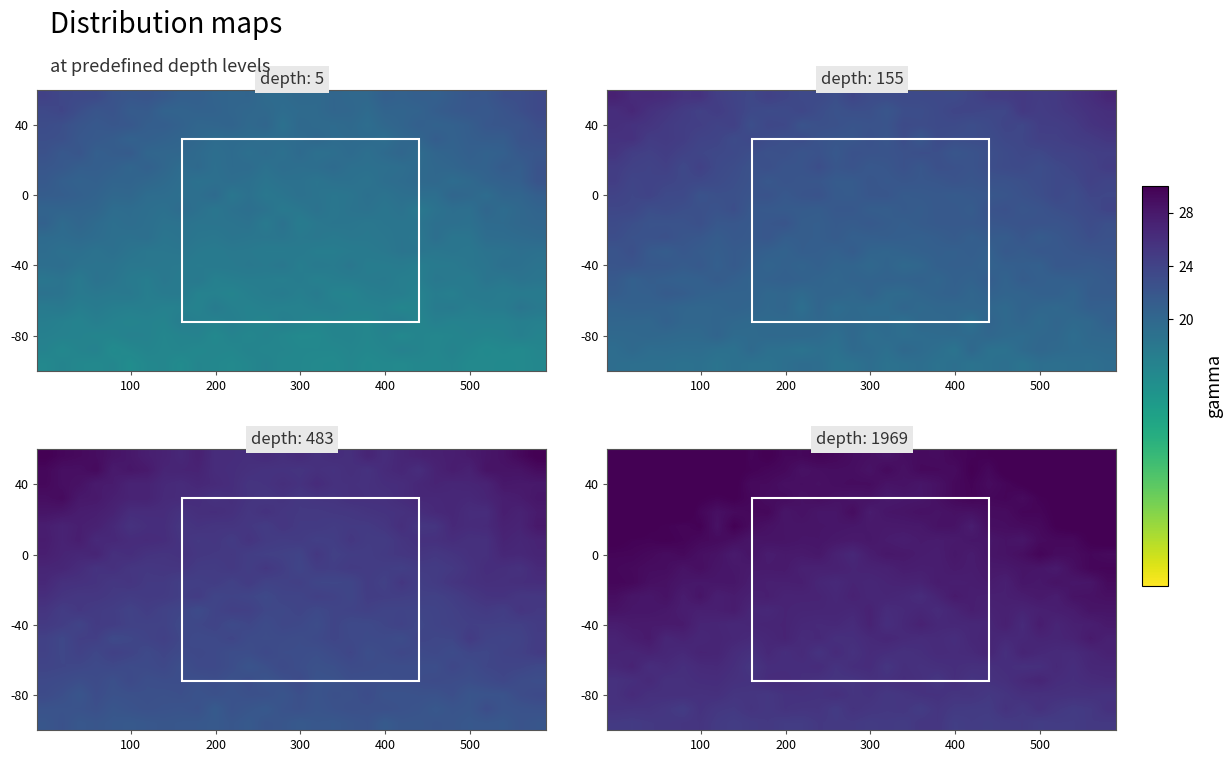

What is the spread (max minus min) of values at 14?

4.0